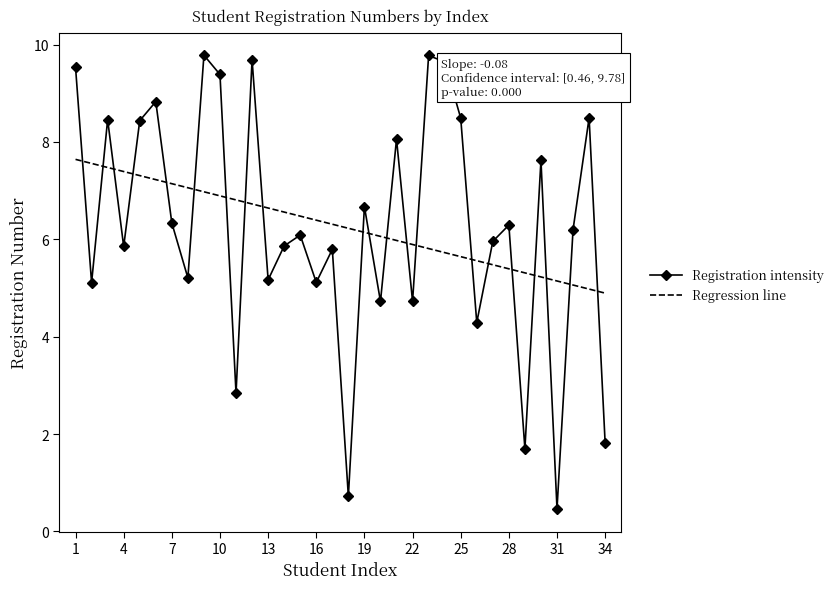

After their last crossing, which series has the higher values: Registration intensity or Regression line?

Regression line